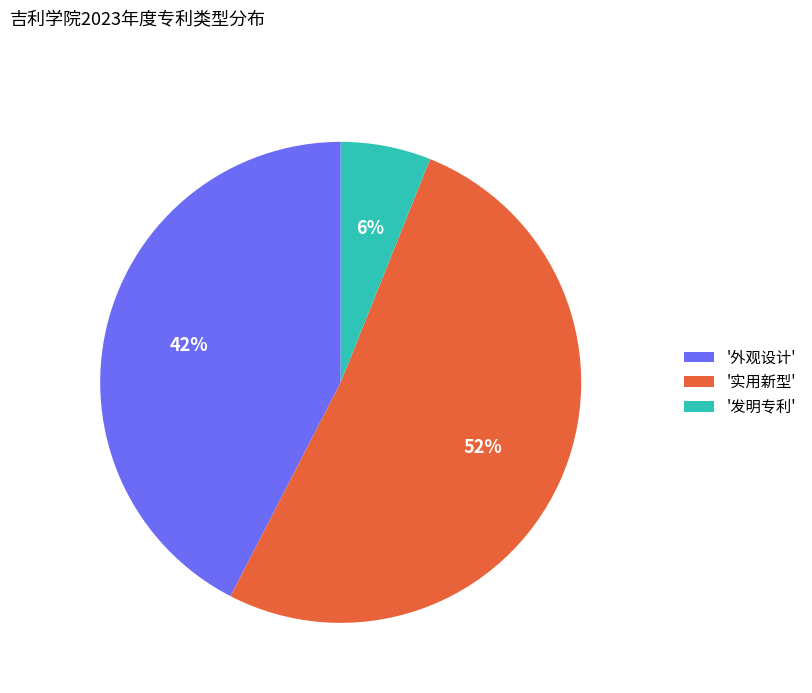

Count the number of slices in the pie.

3